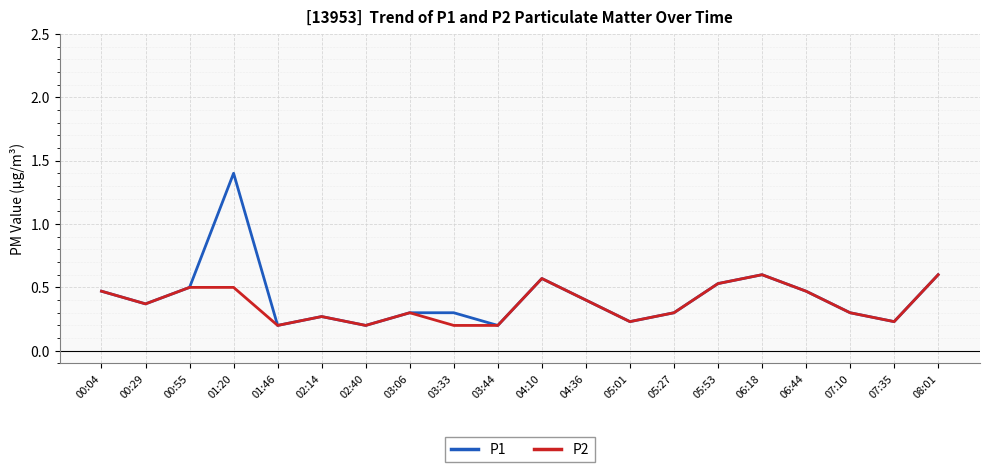

At which category does P2 reach its first local valley?

00:29